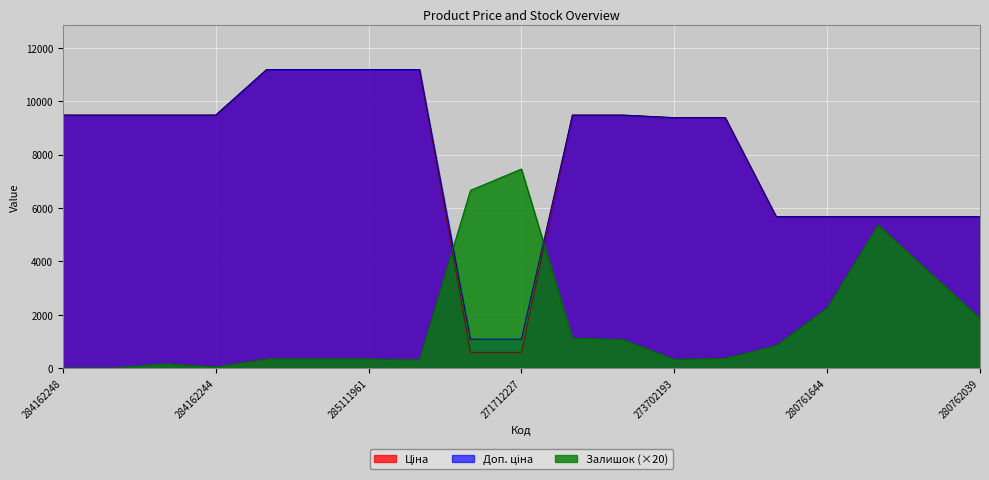

How many values in the Доп. ціна series are below 9480?

9